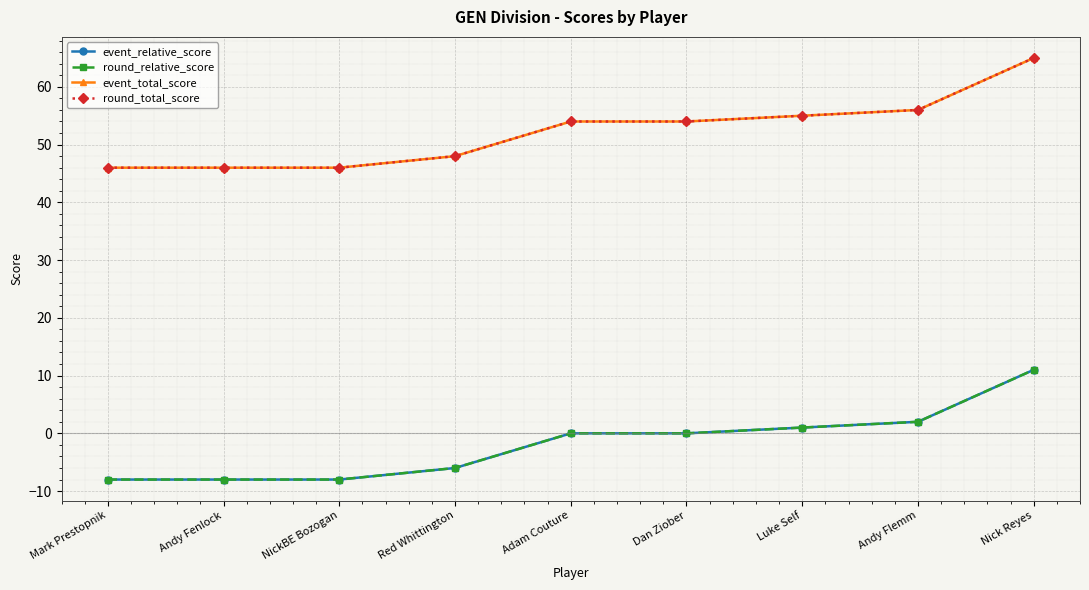

The round_total_score series shows 65 at Nick Reyes. True or false?

True